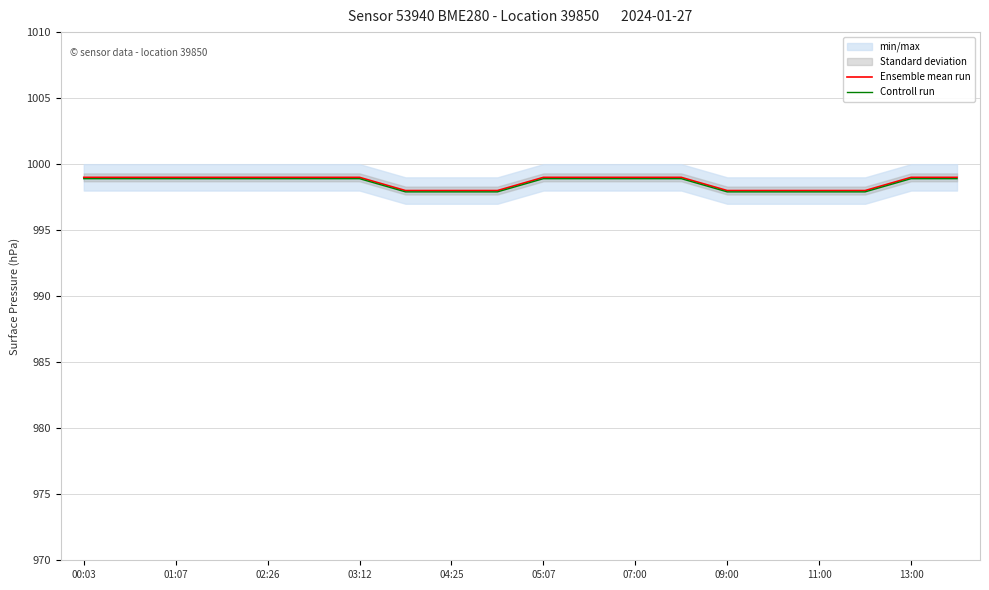

Which series has the widest spread of values?

Ensemble mean run